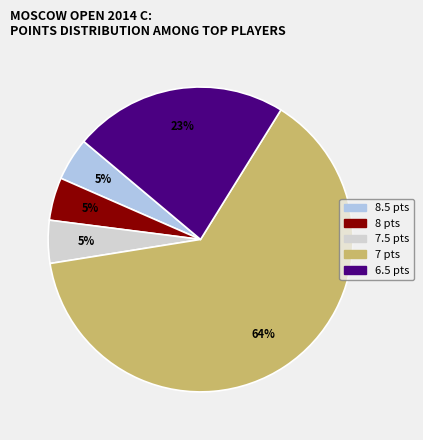

To the nearest percent, what is the average slice percentage?

20%